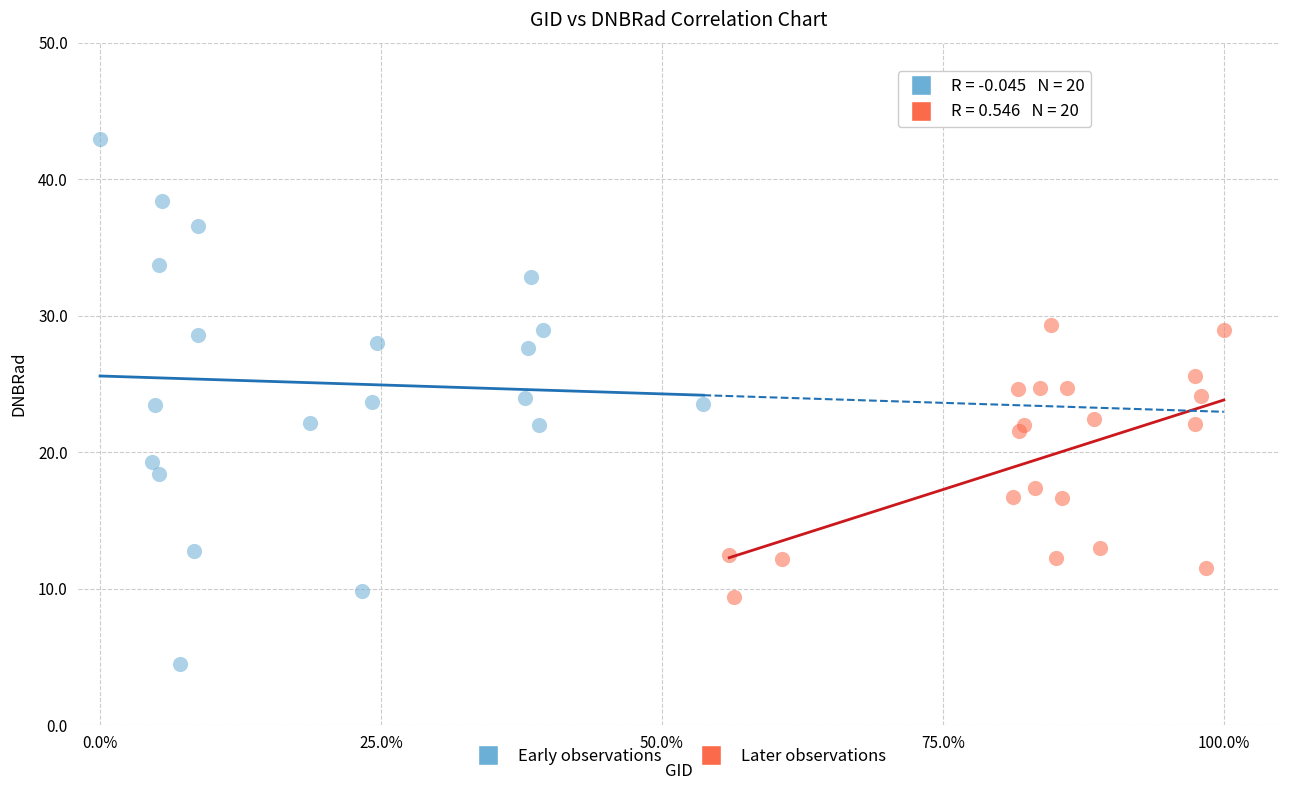

Which series contains the lowest Y value?

Early observations